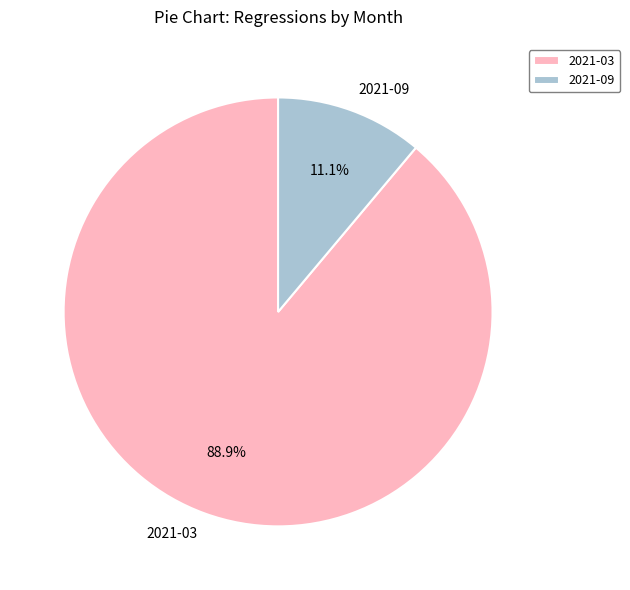

What is the smallest slice in the pie chart?

2021-09